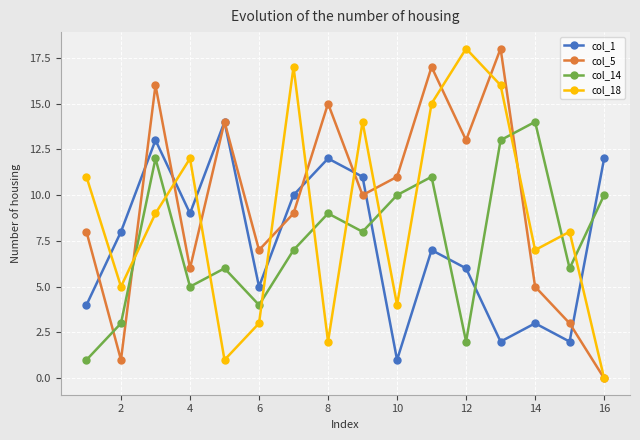

True or false: col_18 and col_1 cross at least once.

True